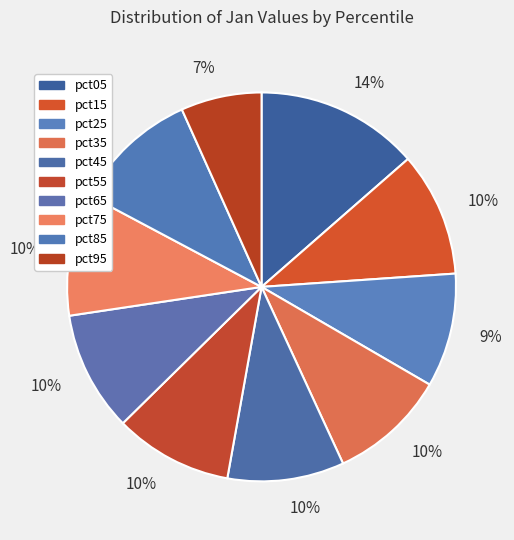

Count the number of slices in the pie.

10